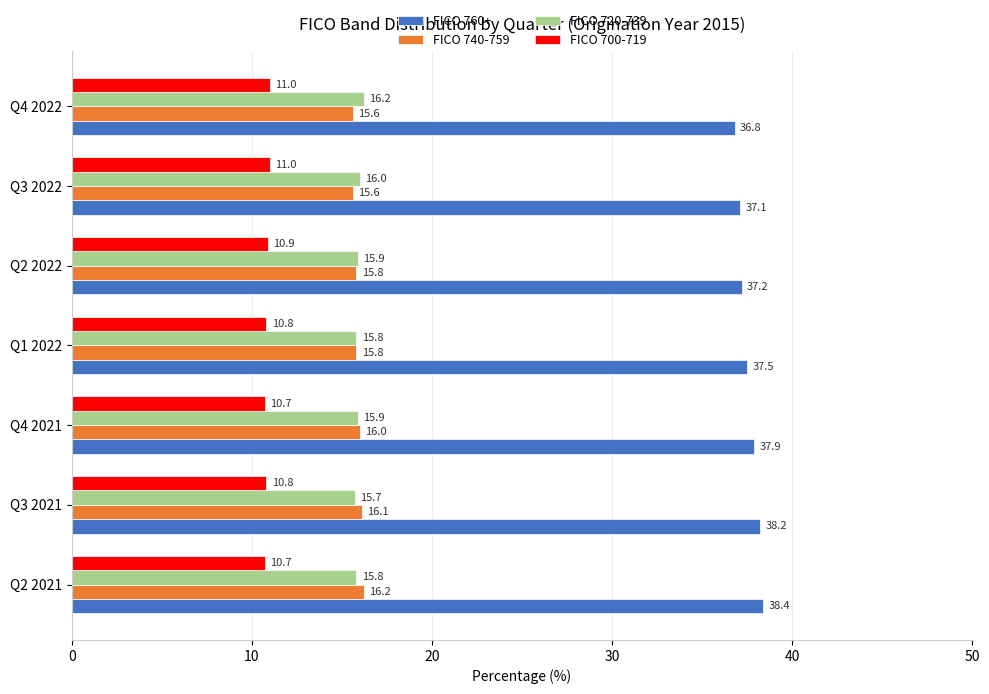

Which category has the lowest value in the FICO 760+ series?

Q4 2022